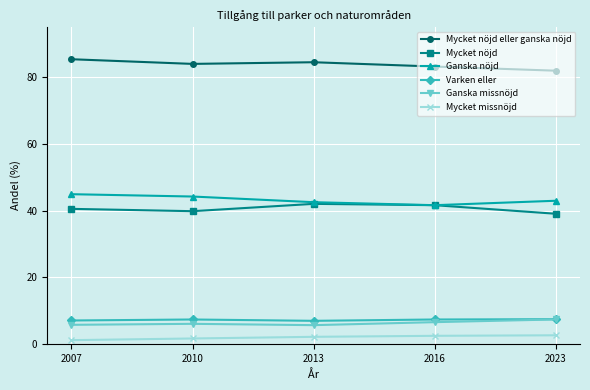

At which category does Mycket nöjd eller ganska nöjd reach its first local valley?

2010